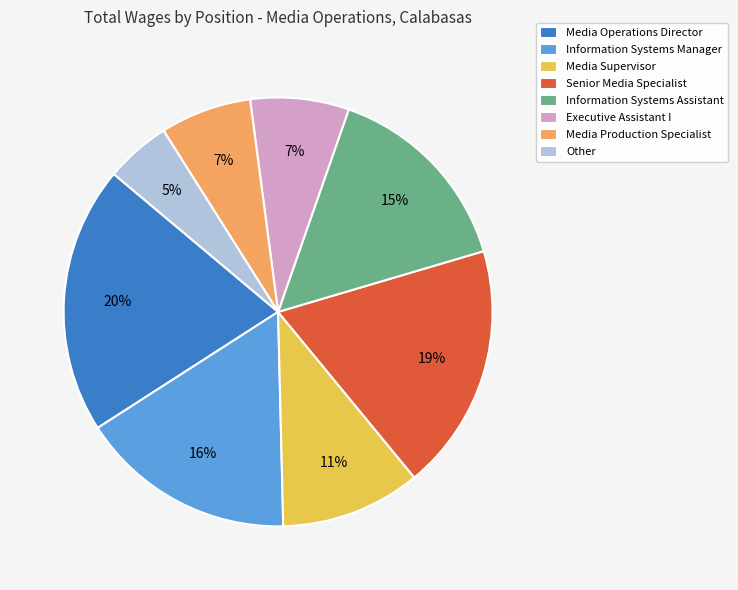

Is there any slice that represents more than half of the pie?

No